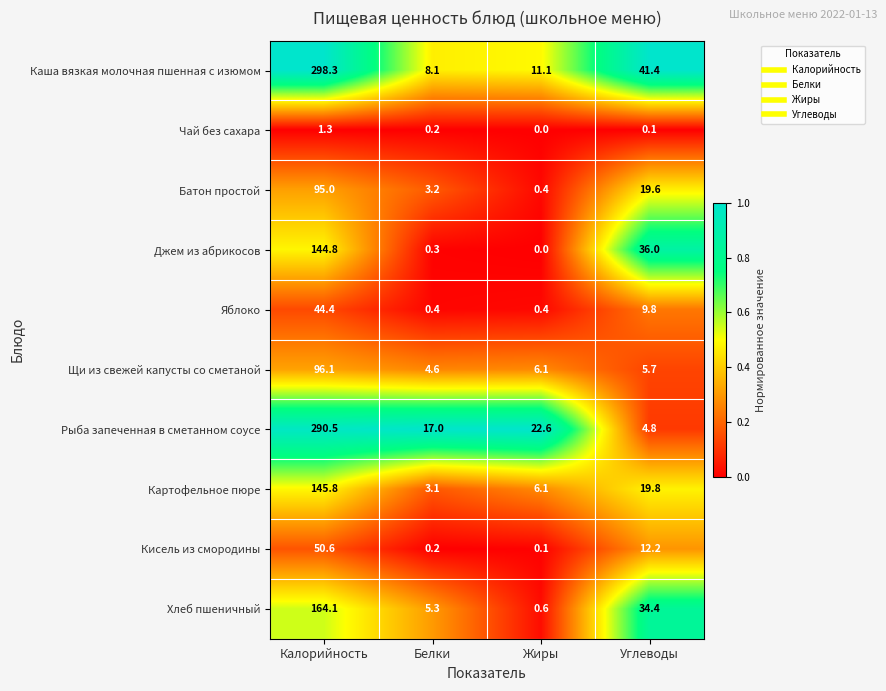

The Щи из свежей капусты со сметаной series shows 6.1 at Жиры. True or false?

True